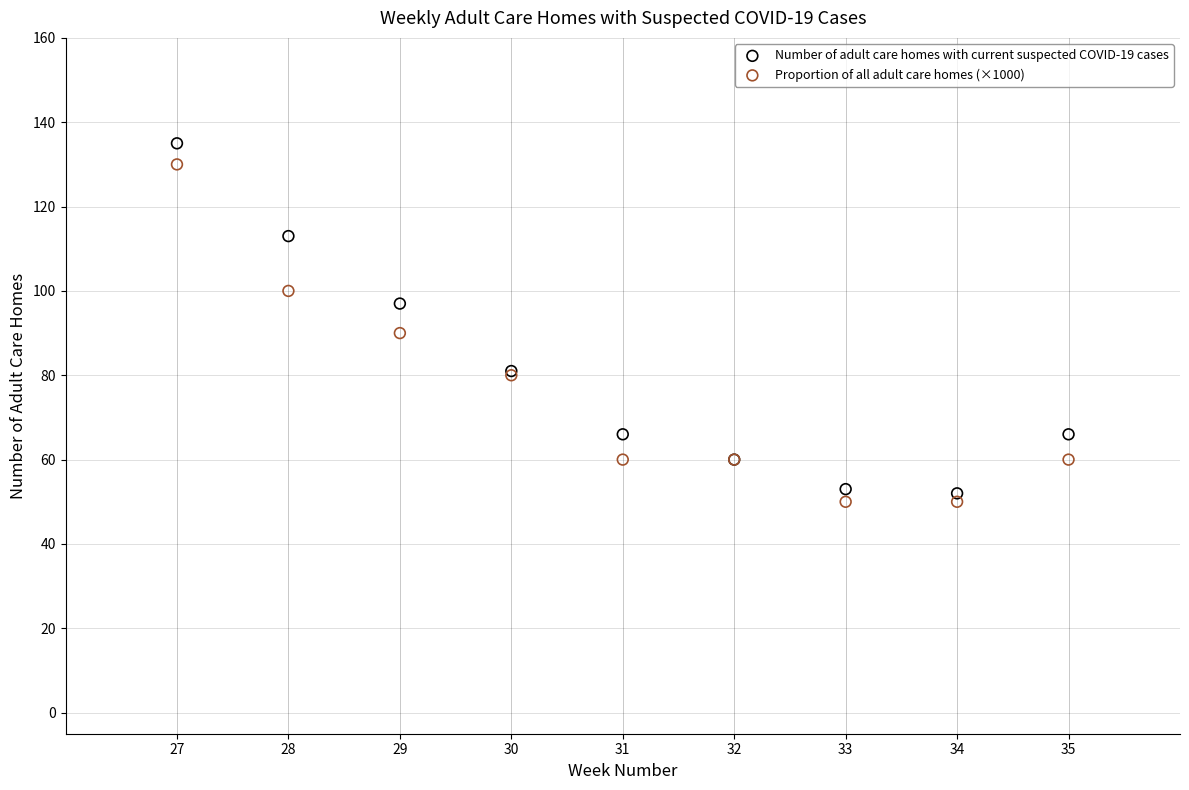

What is the X range (max minus min) for the scatter plot?

8